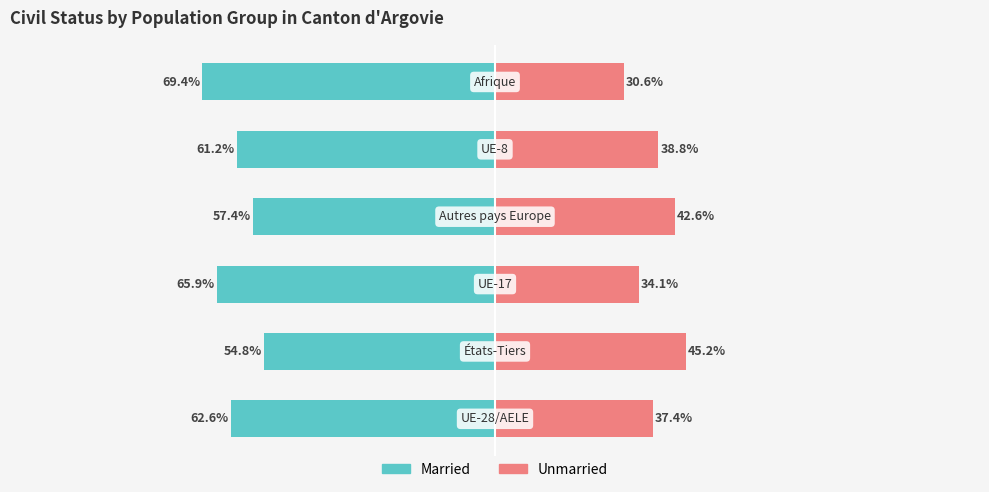

The Married series shows -69.4 at 100. True or false?

True